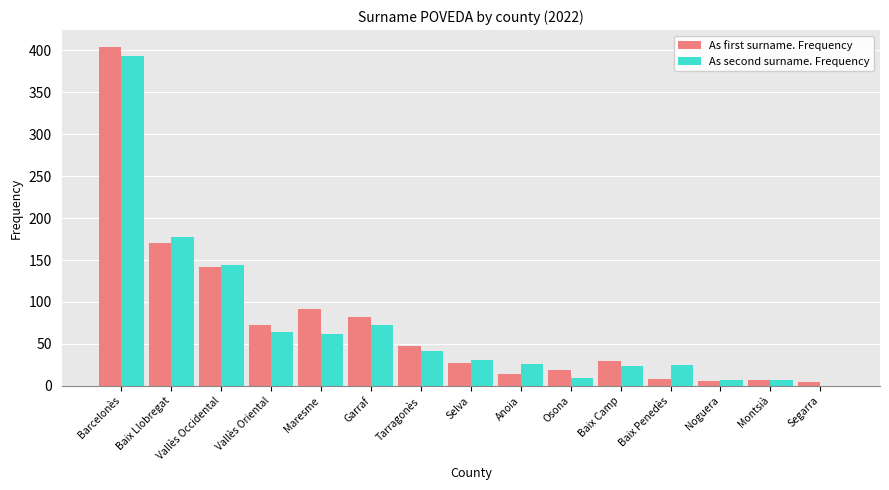

What is the maximum value shown in the chart?

404